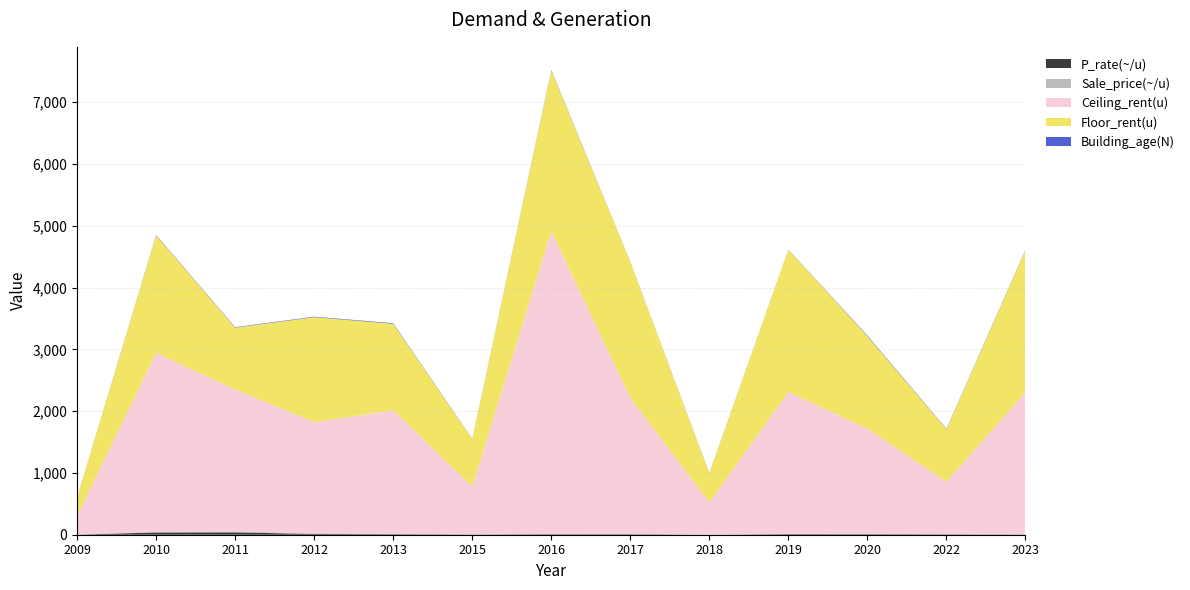

Reading left to right, list all the values displayed in this chart.

P_rate(~/u): 2009=1.8	2010=36.3	2011=38.3	2012=12.1	2013=8.7	2015=3.7	2016=8.2	2017=7.6	2018=1.4	2019=9.2	2020=8.8	2022=6.5	2023=4.3
Sale_price(~/u): 2009=1.8	2010=7.9	2011=13.3	2012=9.2	2013=6.1	2015=3.7	2016=3.8	2017=7.6	2018=1.4	2019=2.9	2020=7.4	2022=0.9	2023=1.9
Ceiling_rent(u): 2009=300.0	2010=2900.0	2011=2300.0	2012=1800.0	2013=2000.0	2015=770.0	2016=4900.0	2017=2200.0	2018=520.0	2019=2300.0	2020=1700.0	2022=850.0	2023=2300.0
Floor_rent(u): 2009=300.0	2010=1900.0	2011=1000.0	2012=1700.0	2013=1400.0	2015=770.0	2016=2600.0	2017=2200.0	2018=470.0	2019=2300.0	2020=1500.0	2022=850.0	2023=2300.0
Building_age(N): 2009=3.0	2010=7.0	2011=7.0	2012=8.0	2013=9.0	2015=4.0	2016=9.0	2017=3.0	2018=4.0	2019=3.0	2020=9.0	2022=7.0	2023=6.0